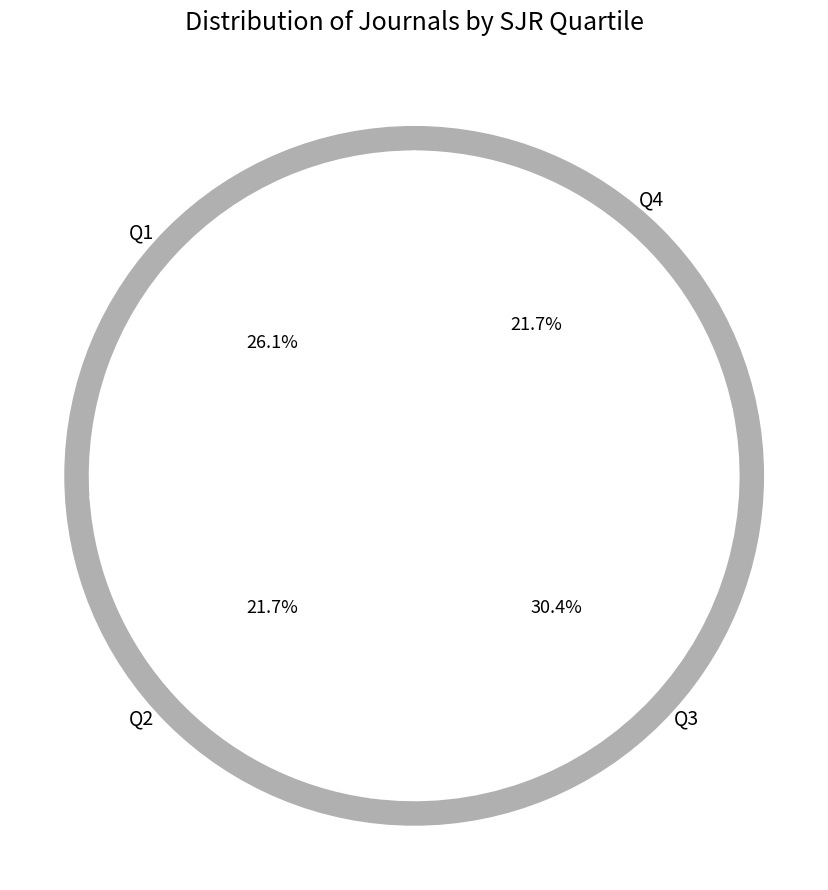

Is there any slice that represents more than half of the pie?

No